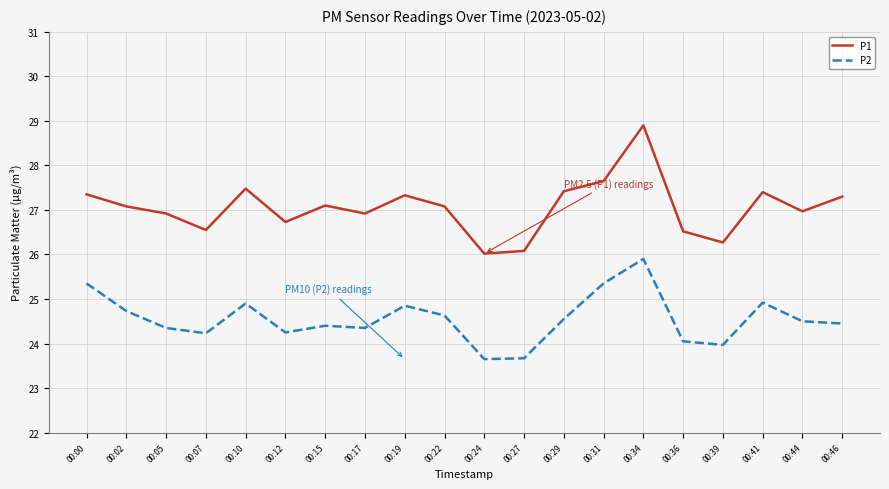

What is the difference between the P1 values at 00:31 and 00:19?

0.3